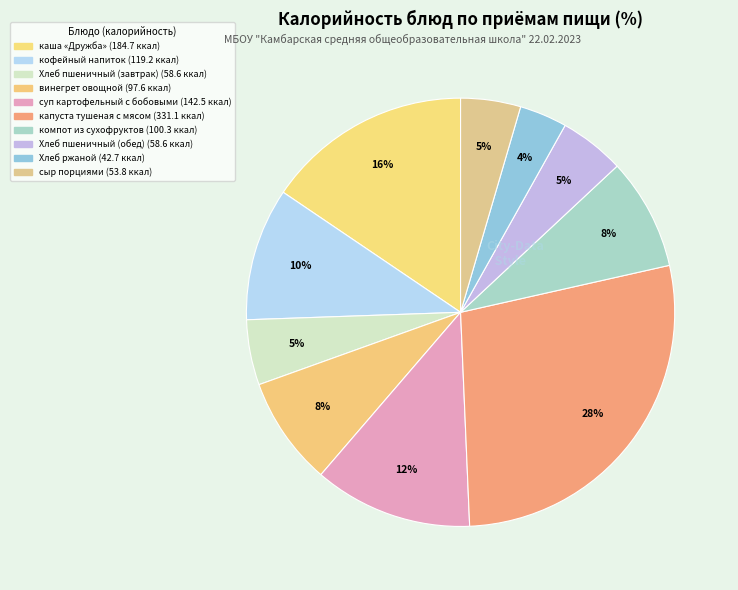

How many slices are in this pie chart?

10